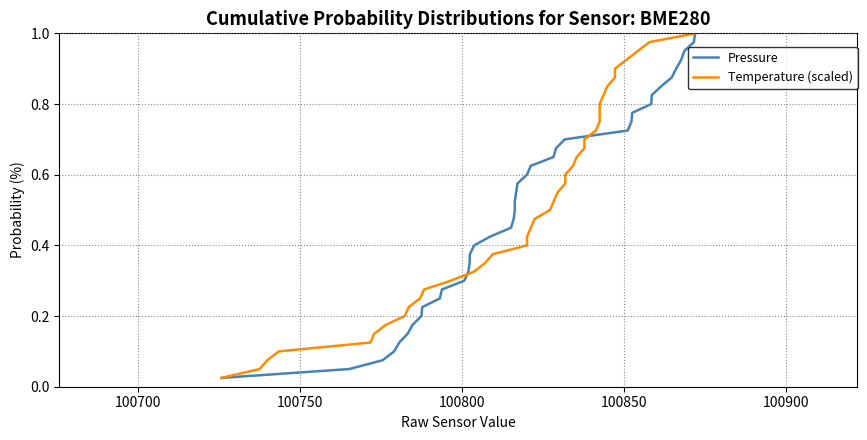

What is the sum of all Temperature (scaled) values?

20.5